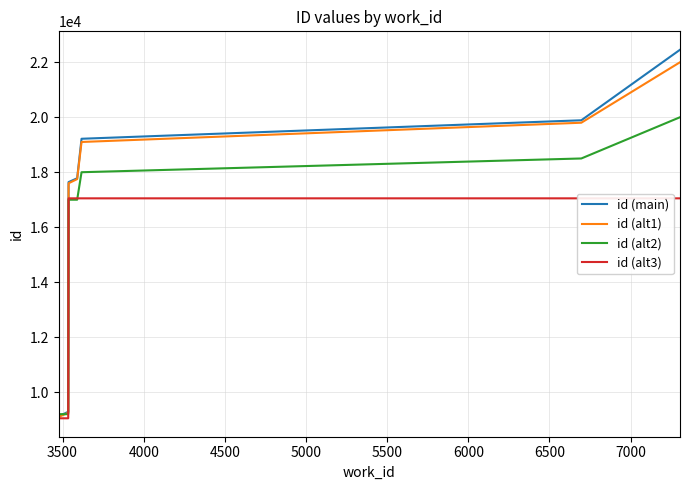

What is the maximum value for id (alt2)?

20000